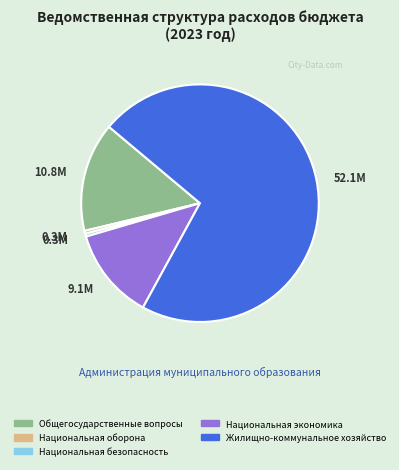

Is there a majority slice in this chart?

Yes